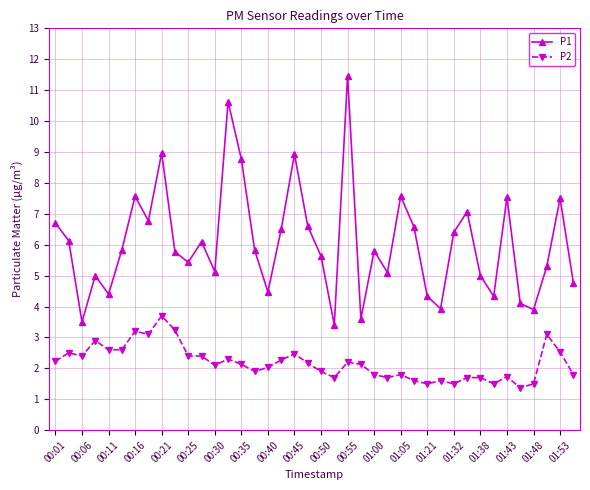

What is the difference between the second highest and second lowest values in the P1 series?

7.1